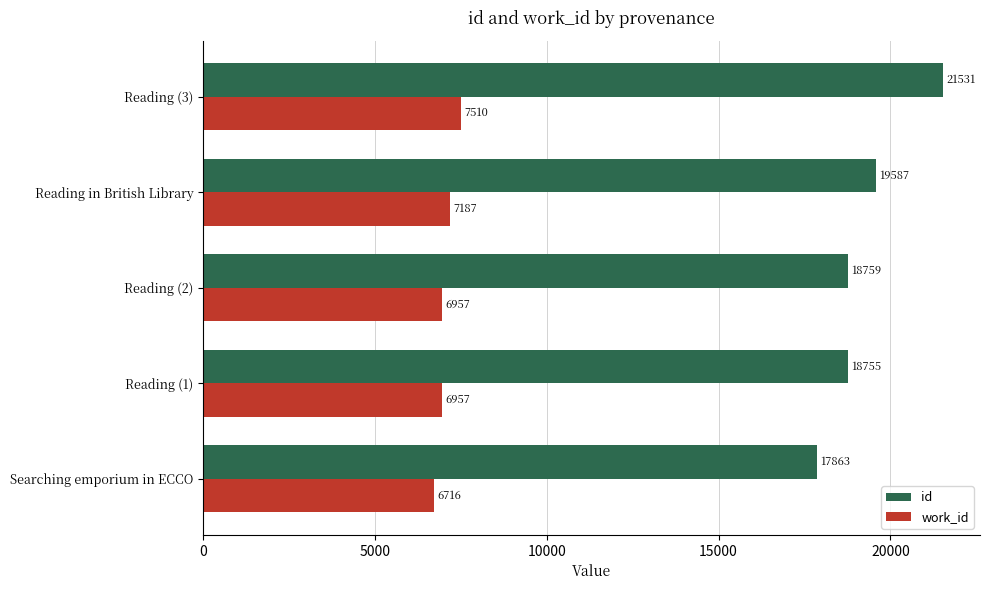

Rank the series by their maximum value, from lowest to highest.

work_id, id